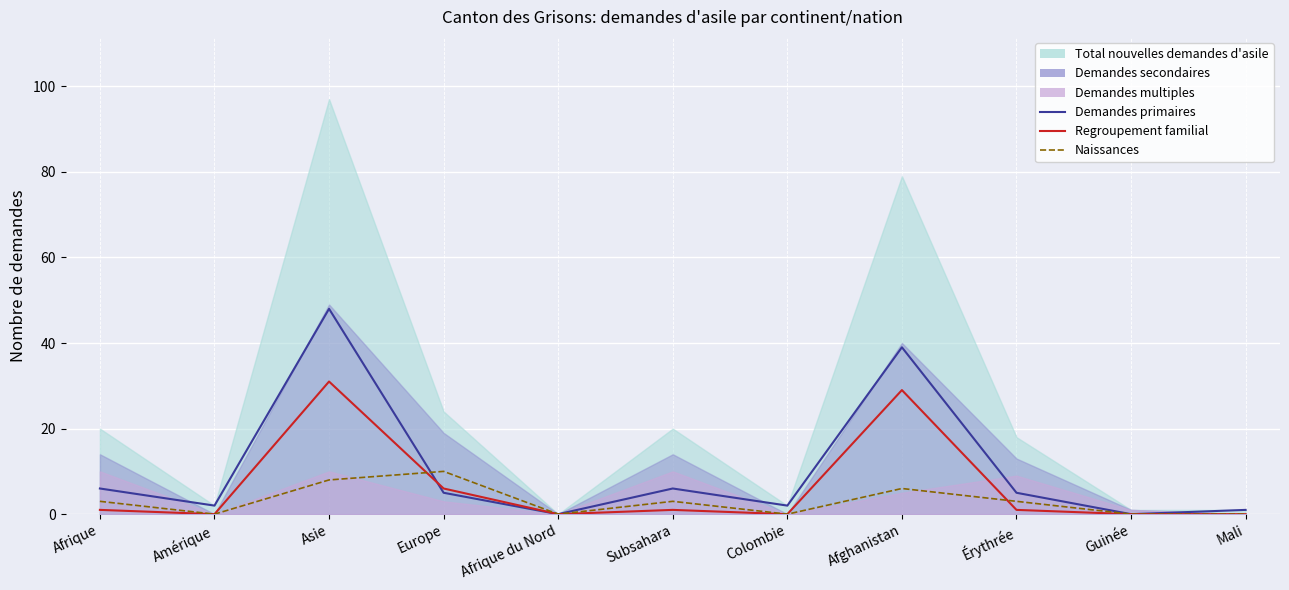

Which category has the highest value in the Naissances series?

Europe